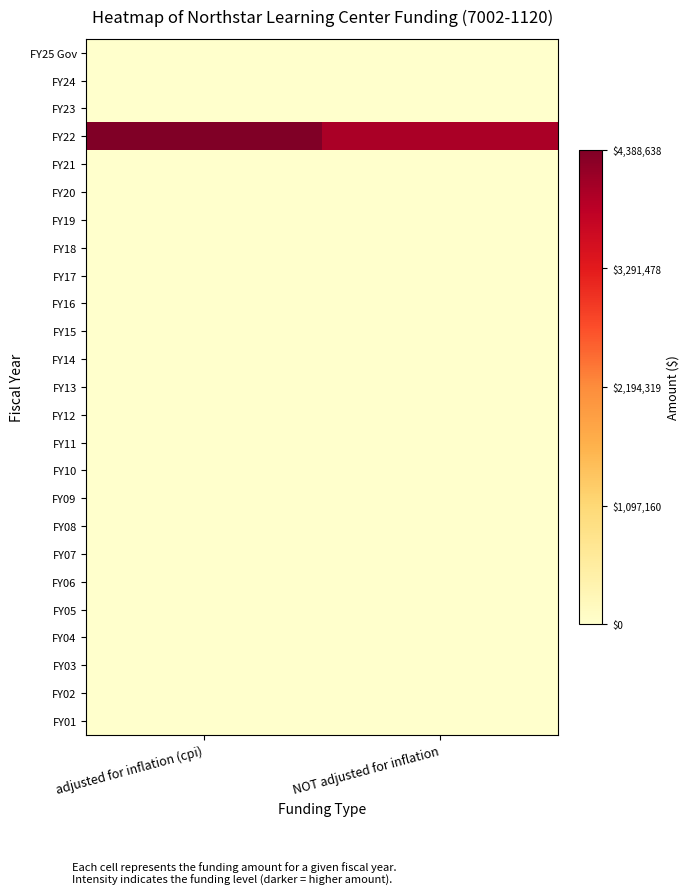

Reading left to right, what are all the values shown in this chart?

FY25 Gov: adjusted for inflation (cpi)=0	NOT adjusted for inflation=0
FY24: adjusted for inflation (cpi)=0	NOT adjusted for inflation=0
FY23: adjusted for inflation (cpi)=0	NOT adjusted for inflation=0
FY22: adjusted for inflation (cpi)=4388638	NOT adjusted for inflation=4000000
FY21: adjusted for inflation (cpi)=0	NOT adjusted for inflation=0
FY20: adjusted for inflation (cpi)=0	NOT adjusted for inflation=0
FY19: adjusted for inflation (cpi)=0	NOT adjusted for inflation=0
FY18: adjusted for inflation (cpi)=0	NOT adjusted for inflation=0
FY17: adjusted for inflation (cpi)=0	NOT adjusted for inflation=0
FY16: adjusted for inflation (cpi)=0	NOT adjusted for inflation=0
FY15: adjusted for inflation (cpi)=0	NOT adjusted for inflation=0
FY14: adjusted for inflation (cpi)=0	NOT adjusted for inflation=0
FY13: adjusted for inflation (cpi)=0	NOT adjusted for inflation=0
FY12: adjusted for inflation (cpi)=0	NOT adjusted for inflation=0
FY11: adjusted for inflation (cpi)=0	NOT adjusted for inflation=0
FY10: adjusted for inflation (cpi)=0	NOT adjusted for inflation=0
FY09: adjusted for inflation (cpi)=0	NOT adjusted for inflation=0
FY08: adjusted for inflation (cpi)=0	NOT adjusted for inflation=0
FY07: adjusted for inflation (cpi)=0	NOT adjusted for inflation=0
FY06: adjusted for inflation (cpi)=0	NOT adjusted for inflation=0
FY05: adjusted for inflation (cpi)=0	NOT adjusted for inflation=0
FY04: adjusted for inflation (cpi)=0	NOT adjusted for inflation=0
FY03: adjusted for inflation (cpi)=0	NOT adjusted for inflation=0
FY02: adjusted for inflation (cpi)=0	NOT adjusted for inflation=0
FY01: adjusted for inflation (cpi)=0	NOT adjusted for inflation=0